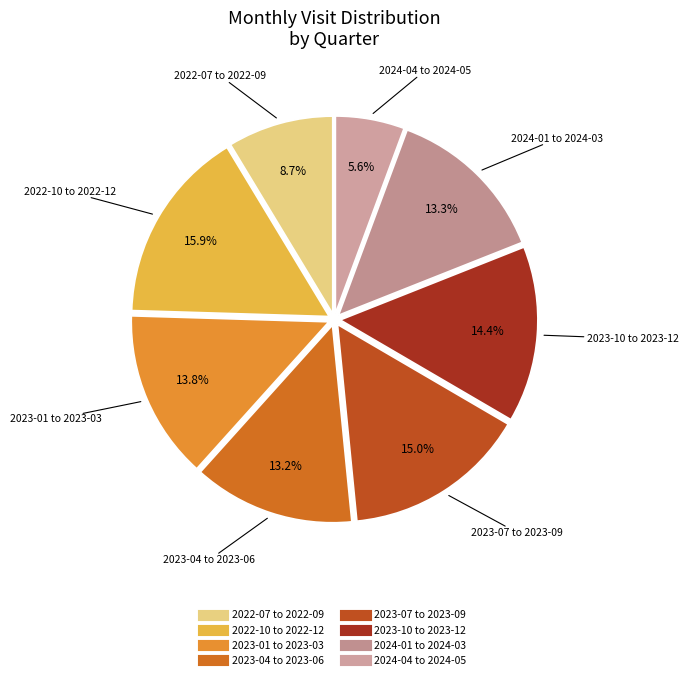

How many slices are in this pie chart?

8